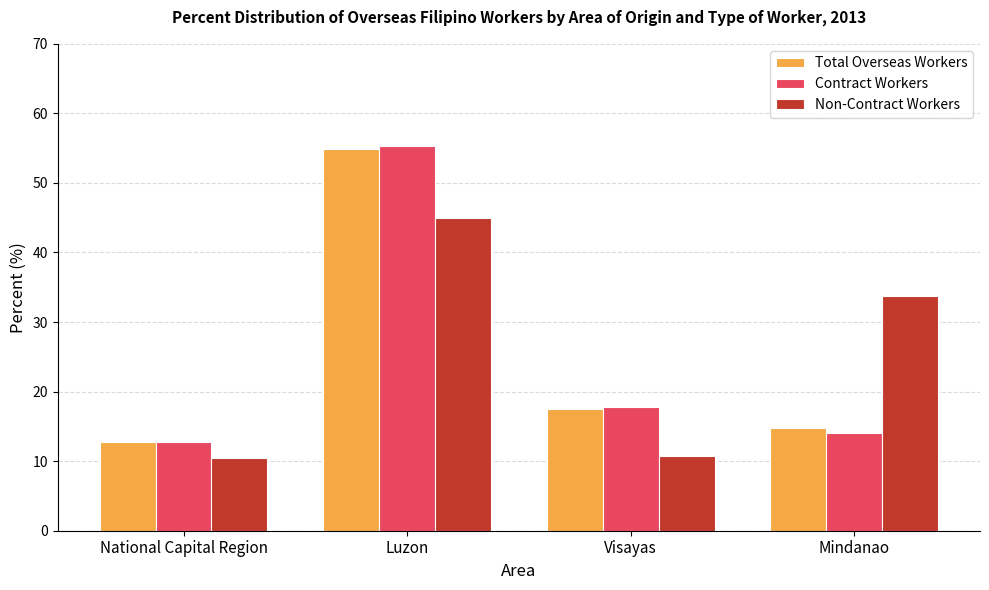

Read the Contract Workers value at Luzon.

55.3